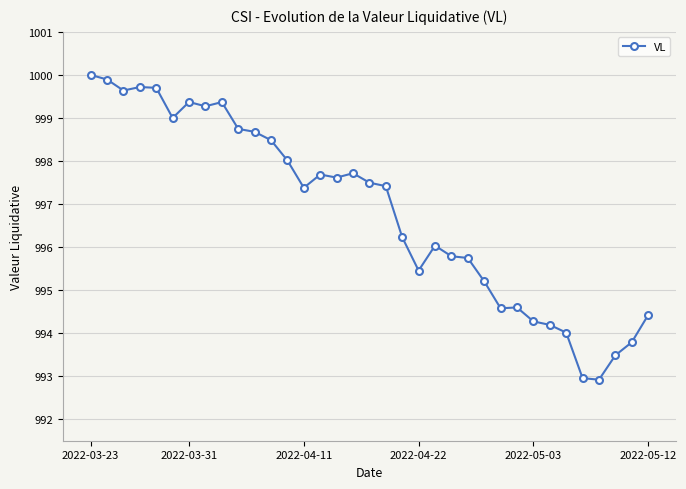

How many categories are shown in the chart?

35